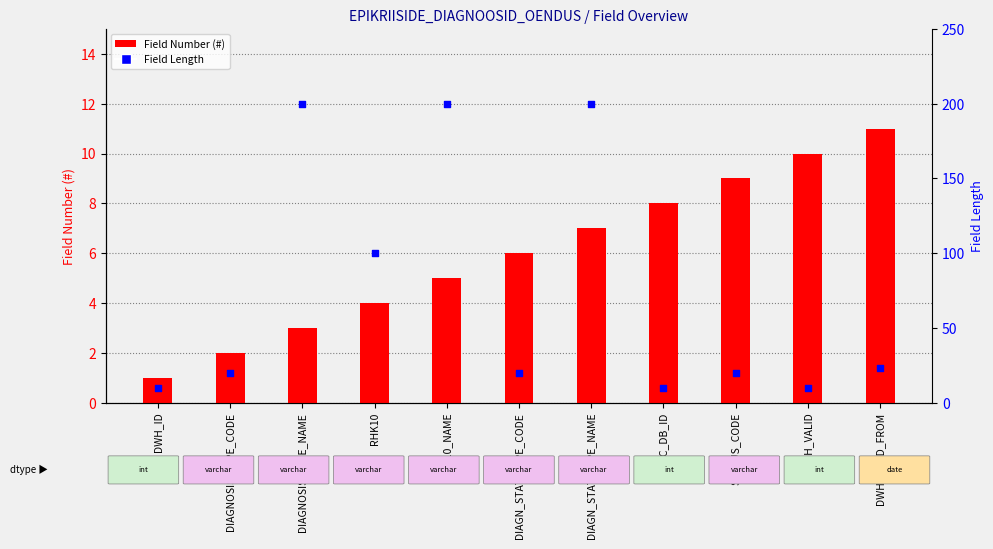

At how many categories does at least one series exceed 78?

4